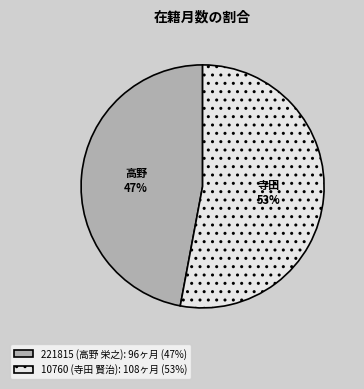

Which category has the biggest portion of the pie?

10760 (寺田 賢治)